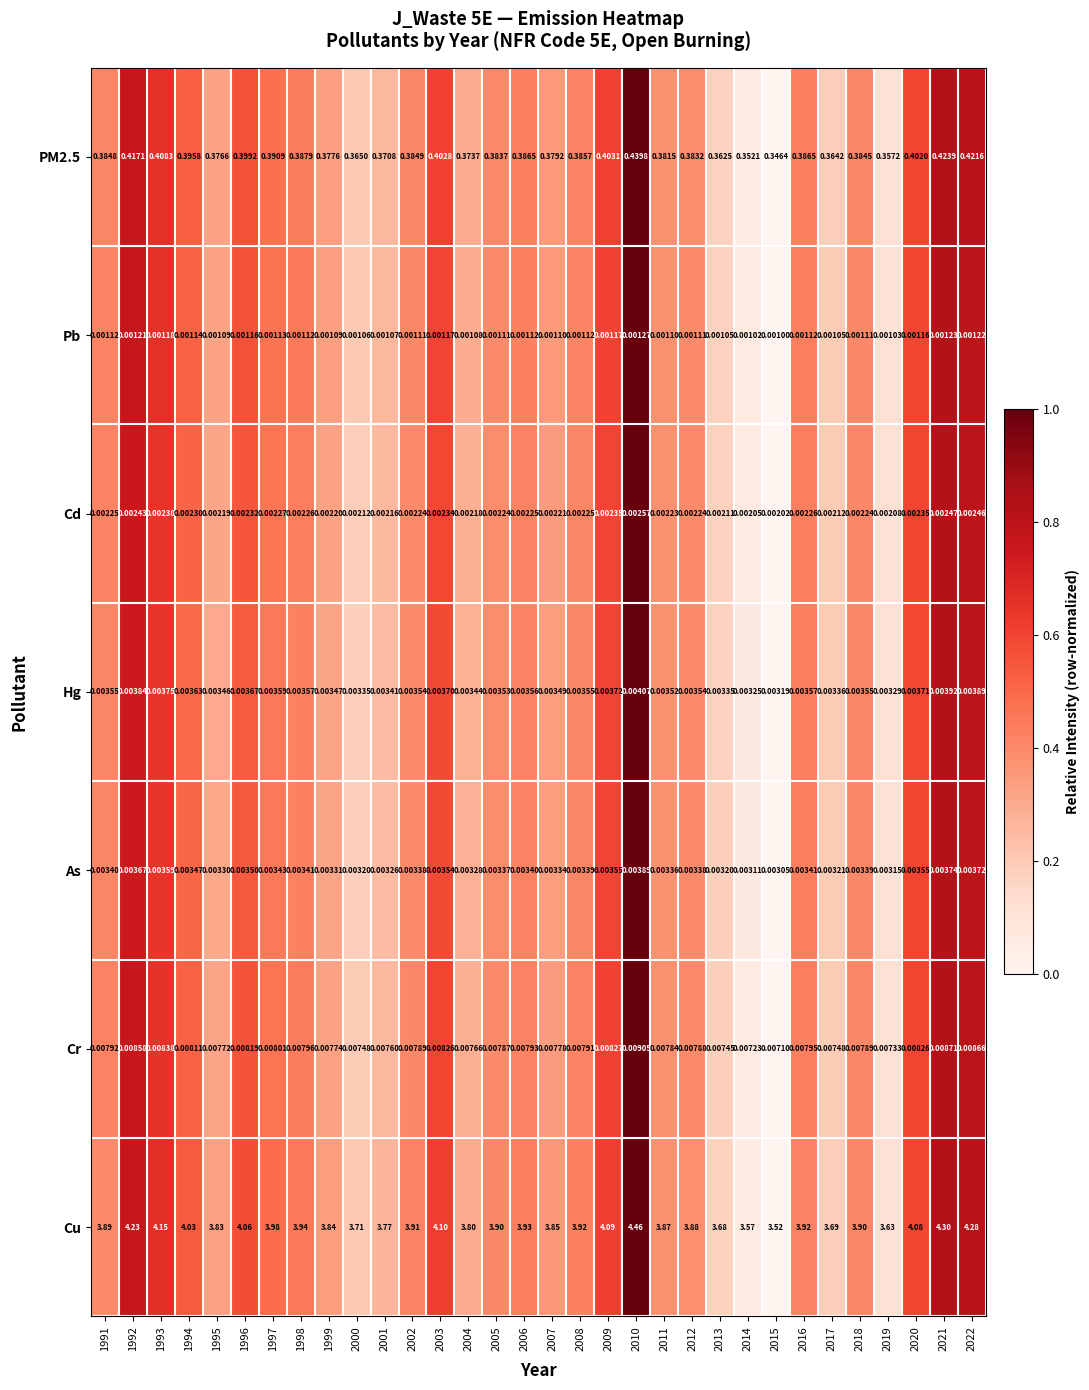

Which series changed the most between 2006 and 2020?

Cu